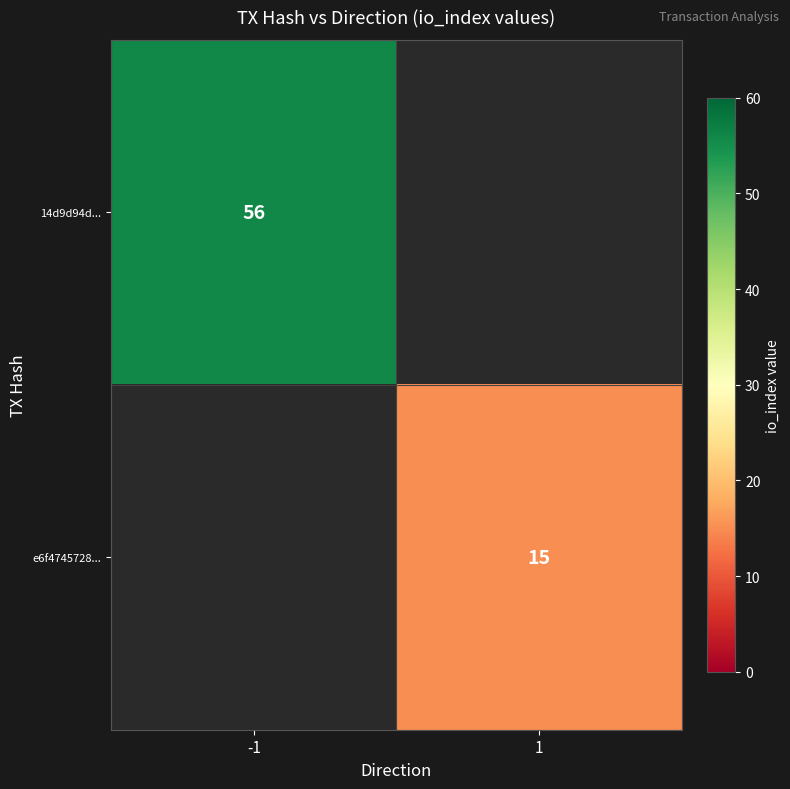

The value of e6f4745728... at 1 is 6. True or false?

False